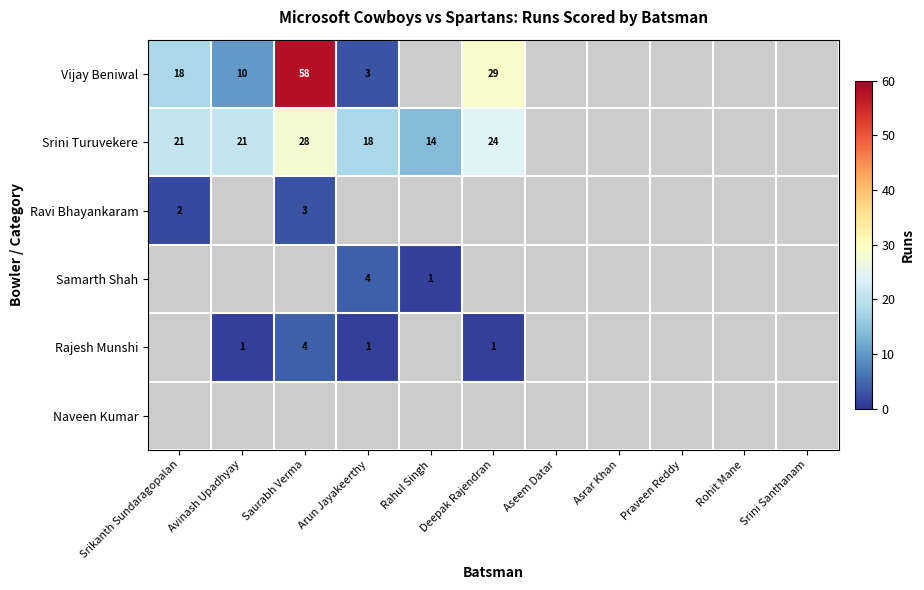

Is it true that Srini Turuvekere equals 11 at Srikanth Sundaragopalan?

False